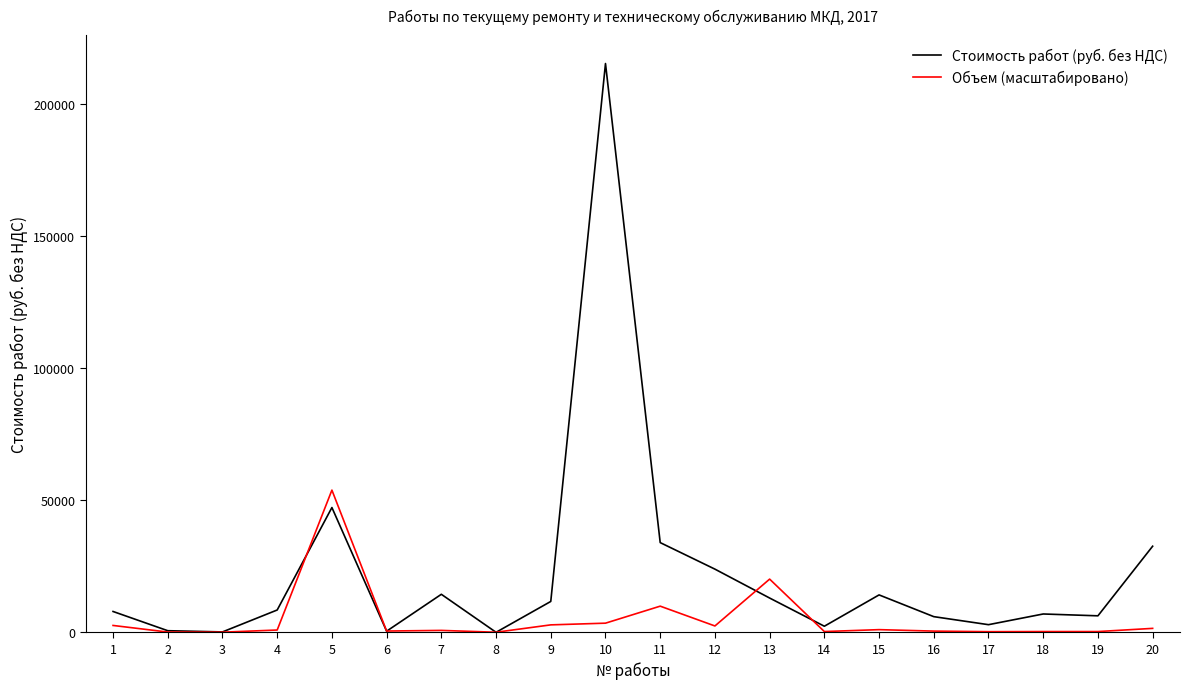

The Стоимость работ (руб. без НДС) series shows 33984.2 at 11. True or false?

True